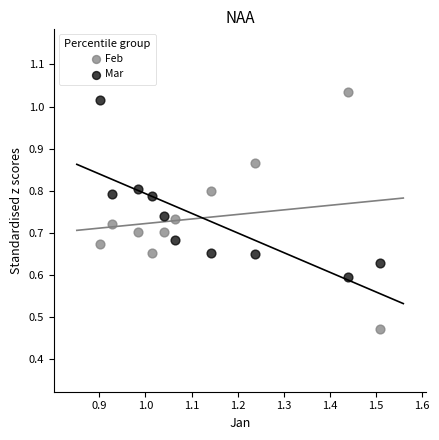

Which series has the widest spread of Y values?

Feb